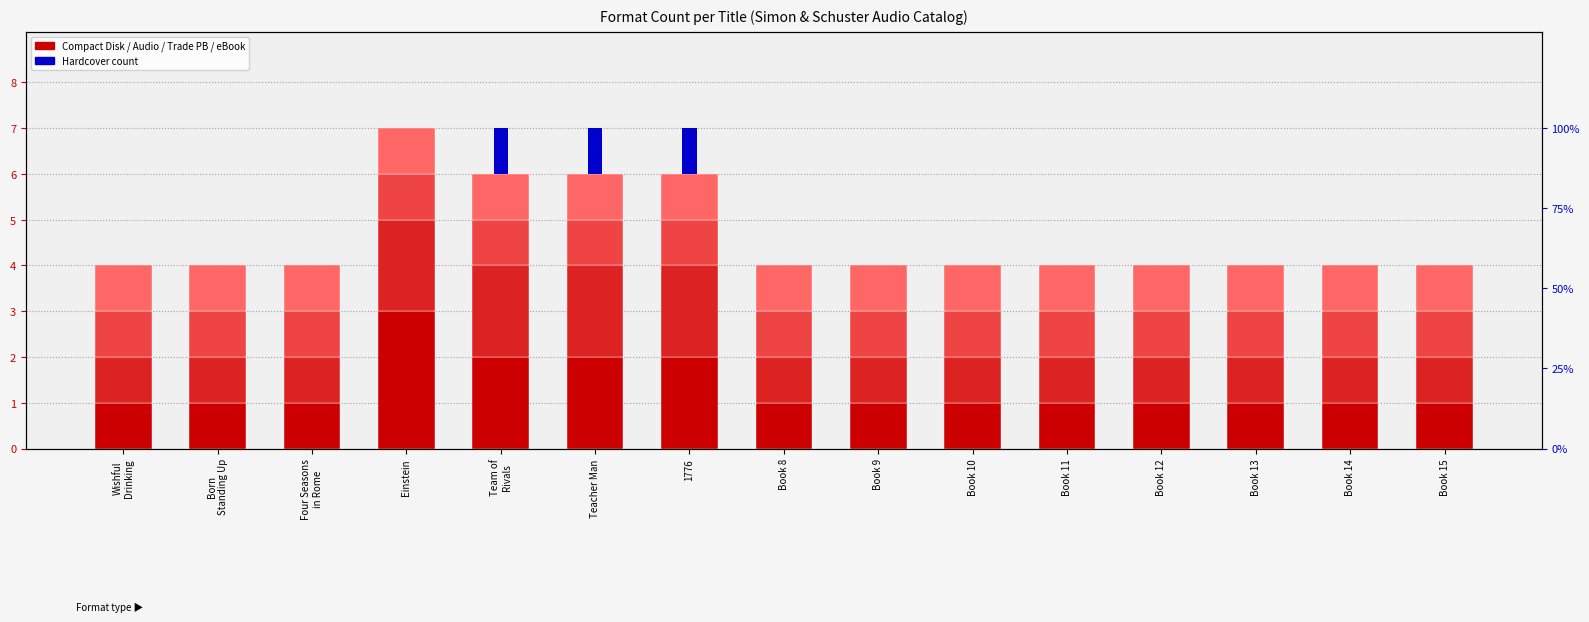

Which category has the lowest value in the Compact Disk series?

Wishful
Drinking